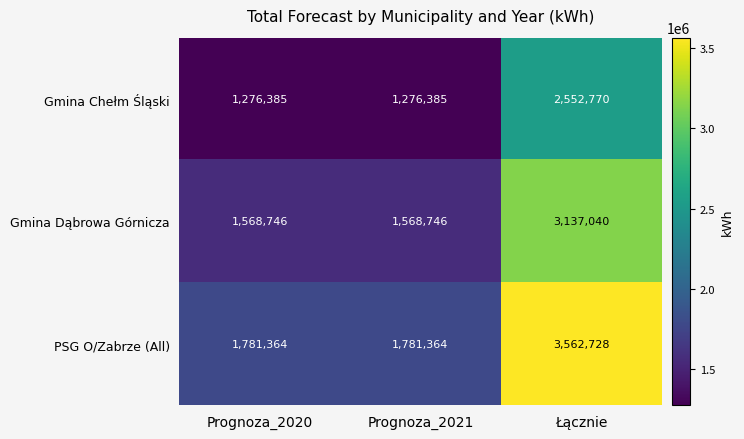

What is the maximum value shown in the chart?

3562728